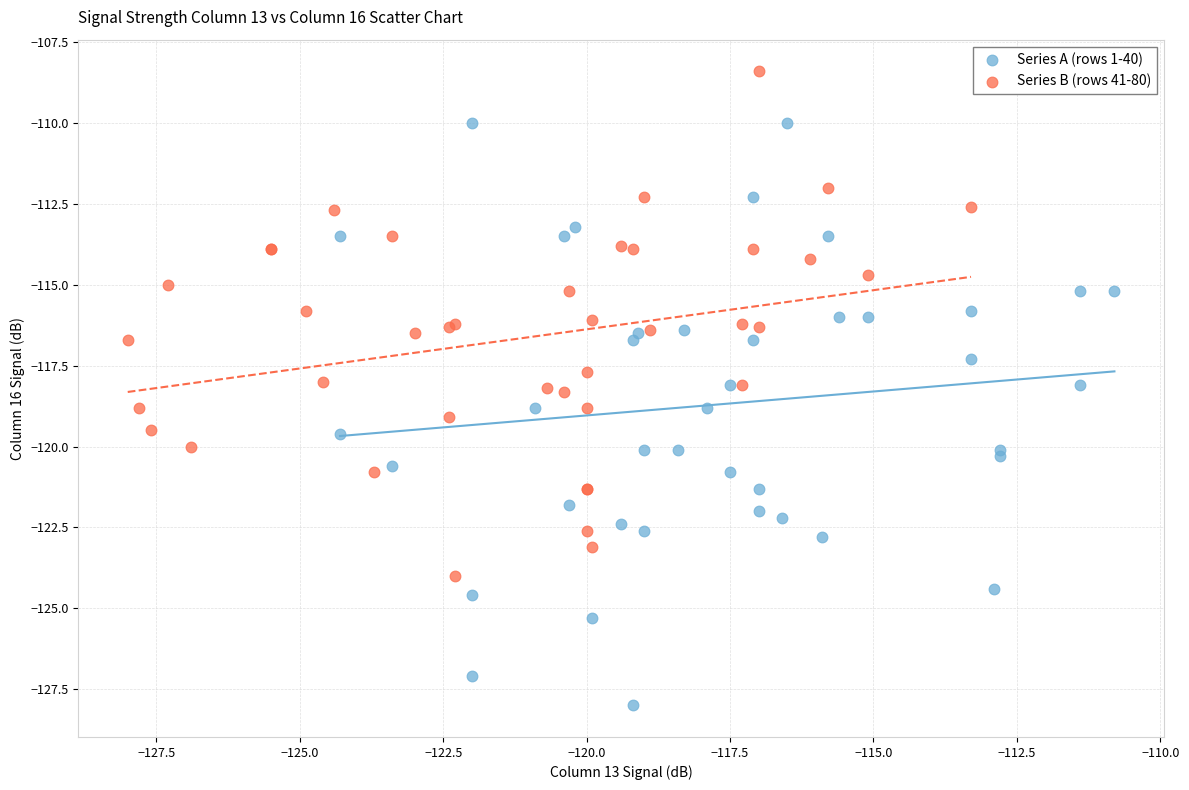

Which series reaches the minimum Y coordinate?

Series A (rows 1-40)